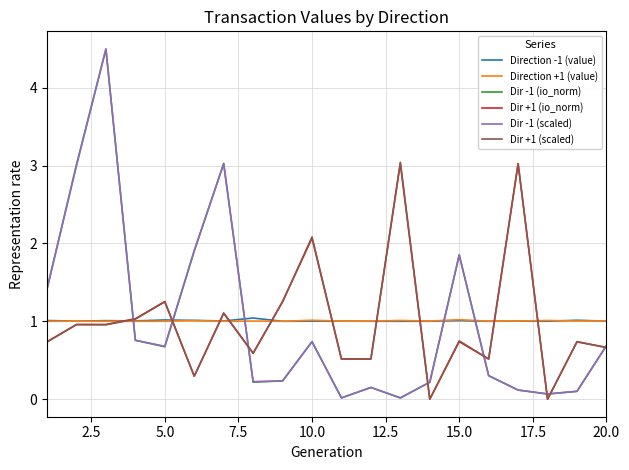

Which series has the largest range (max minus min)?

Dir -1 (scaled)